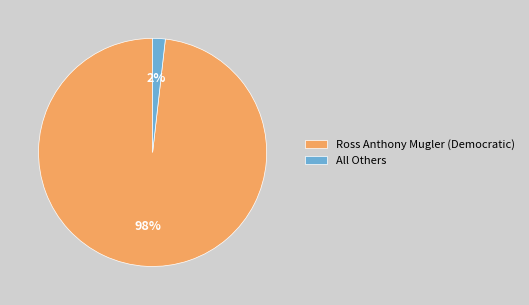

To the nearest percent, what is the average slice percentage?

50%